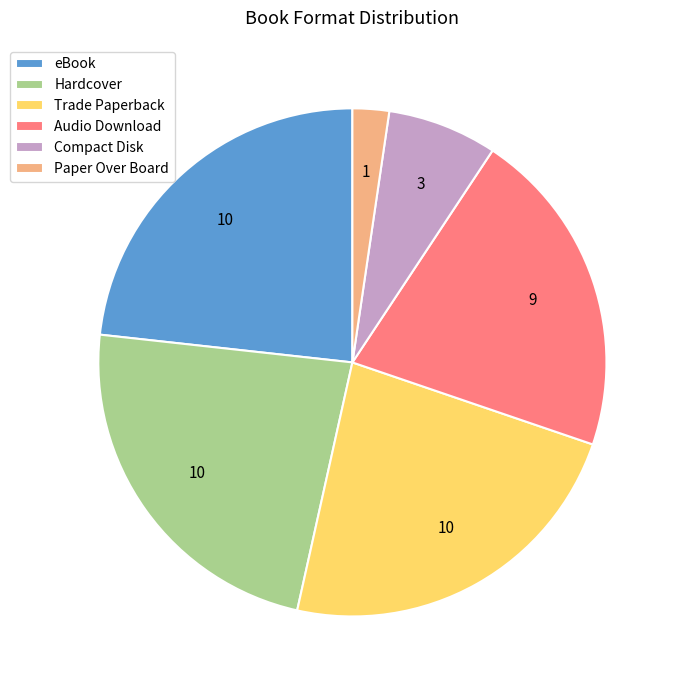

Does eBook represent more than half of the total?

No